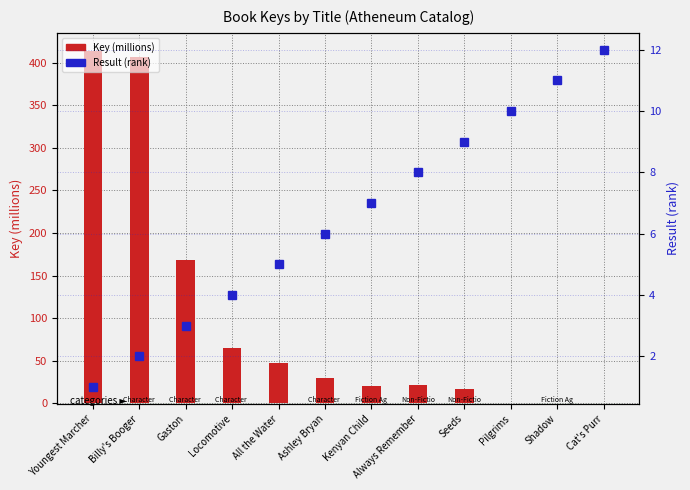

What is the maximum value shown in the chart?

414.1